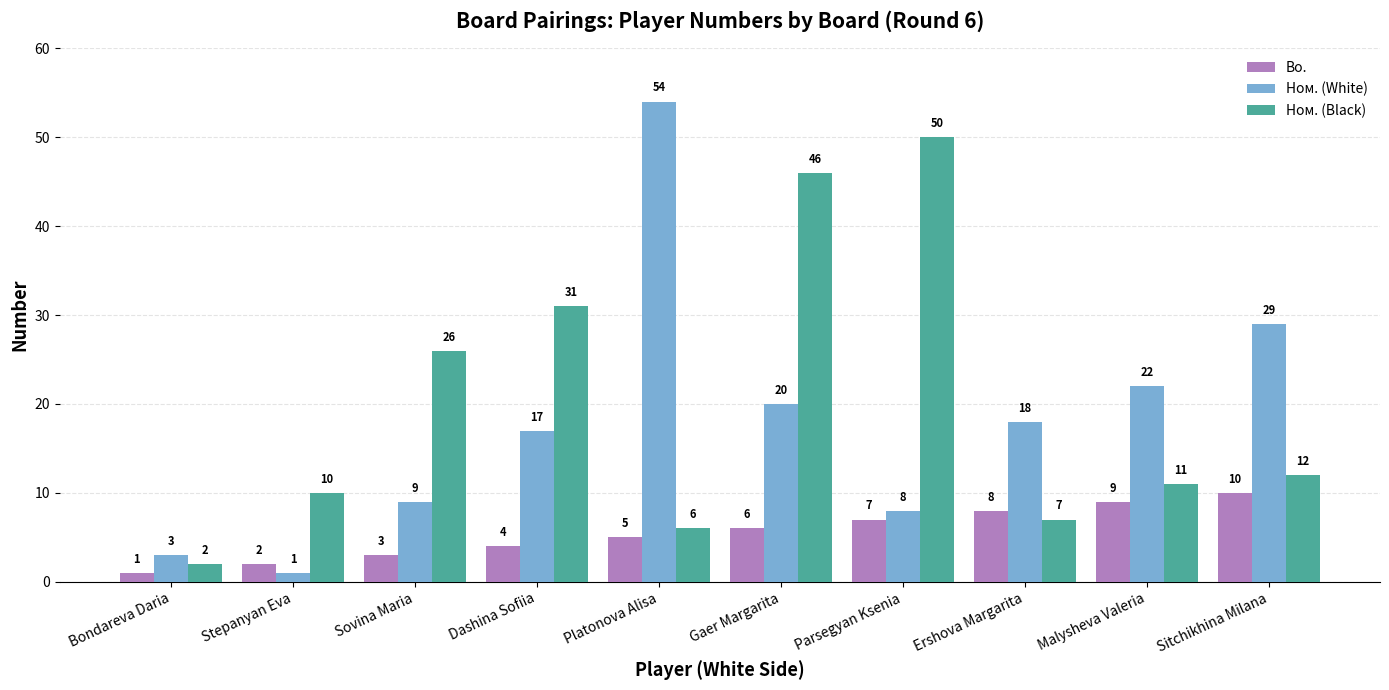

What is the minimum value for Bo.?

1